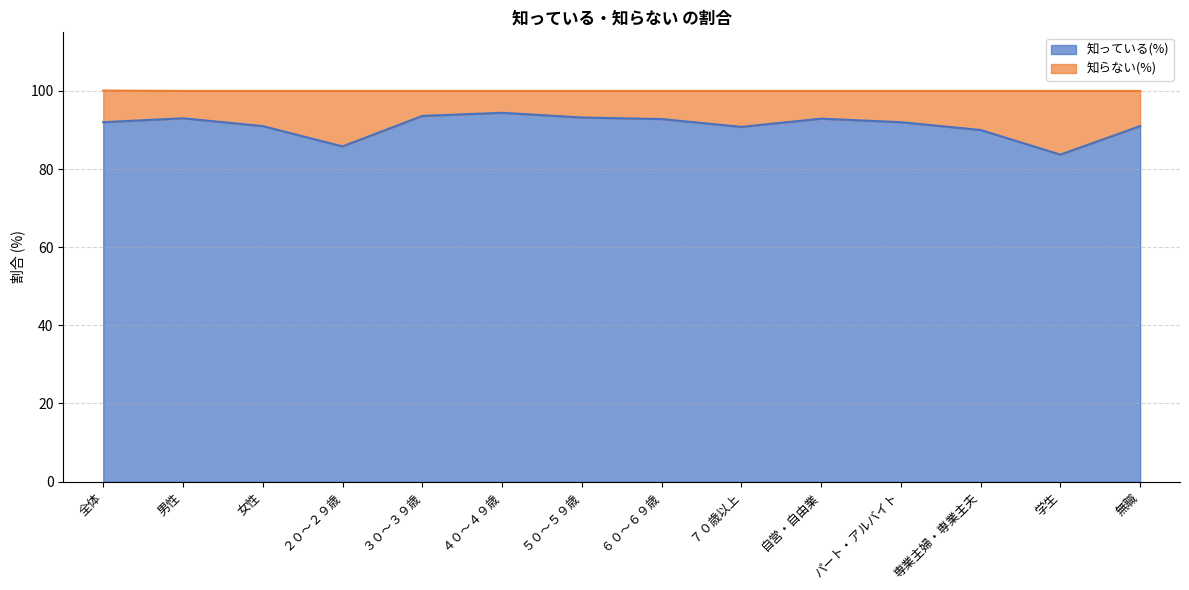

The value at ７０歳以上 is 128.1. True or false?

False